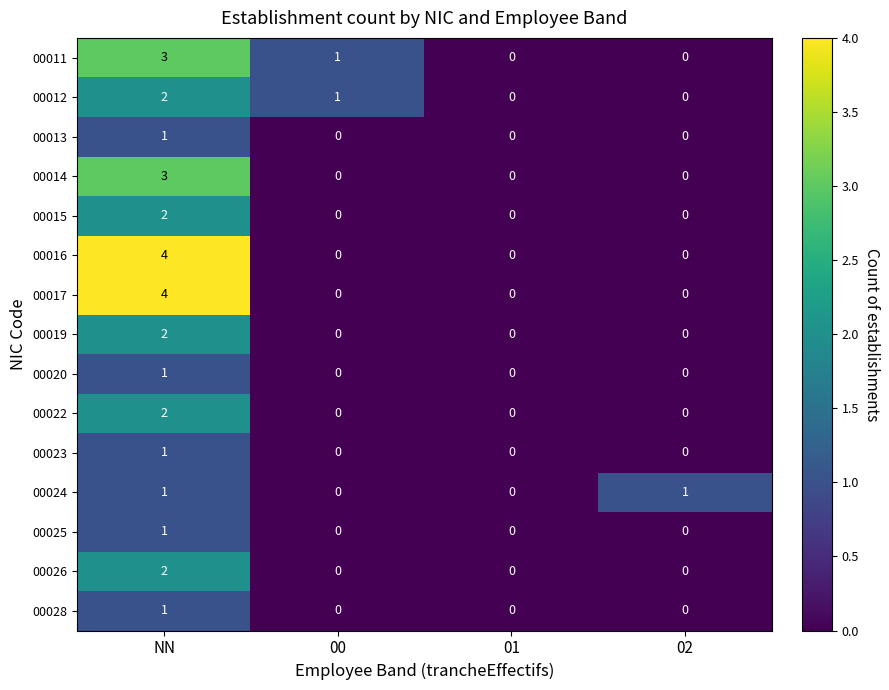

At which category is the sum across all series the highest?

NN